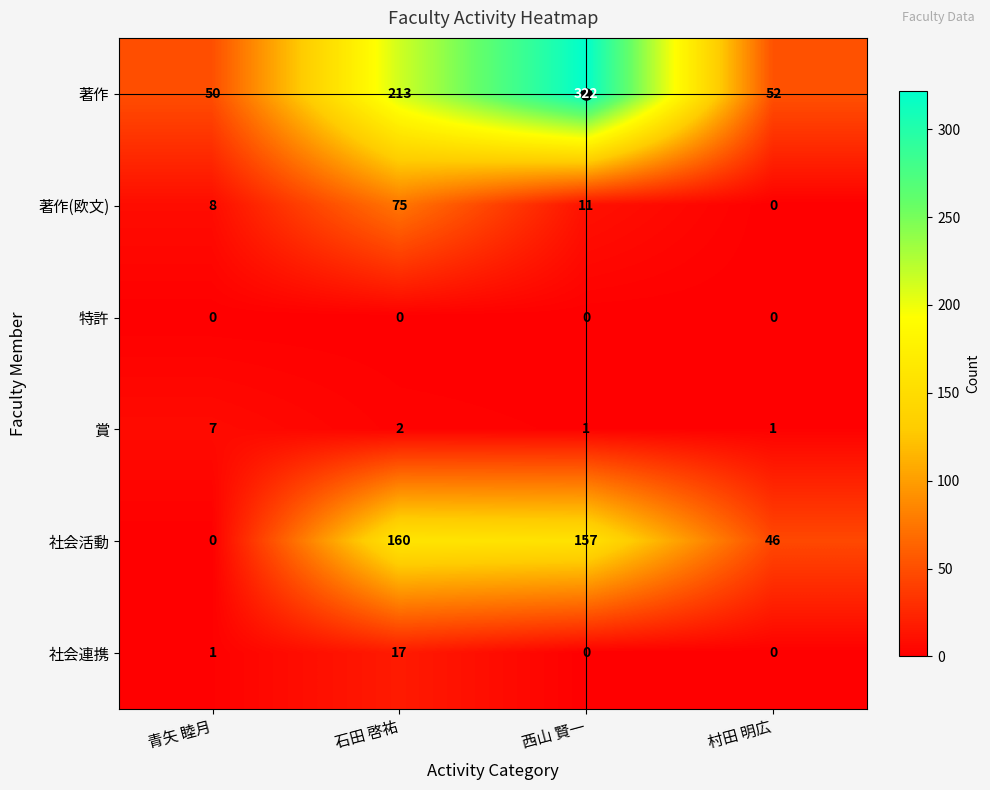

Which series has the largest total across all categories?

著作